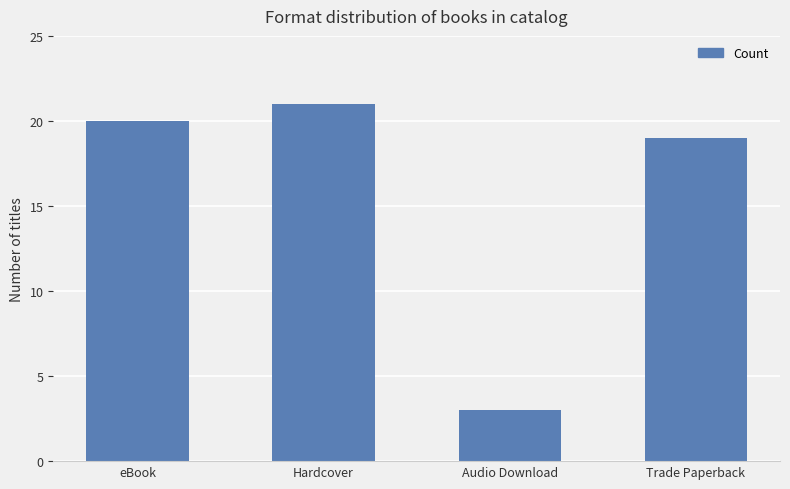

What is the average value?

16